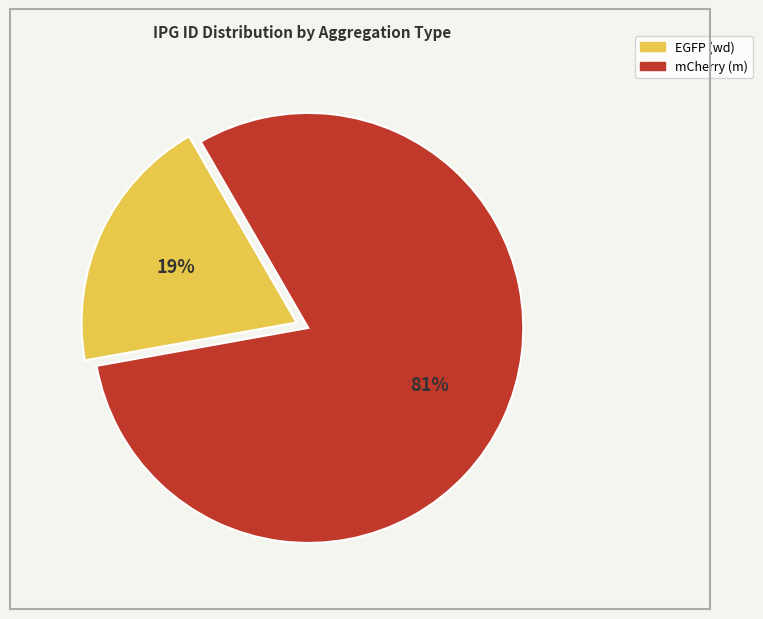

How many slices are in this pie chart?

2